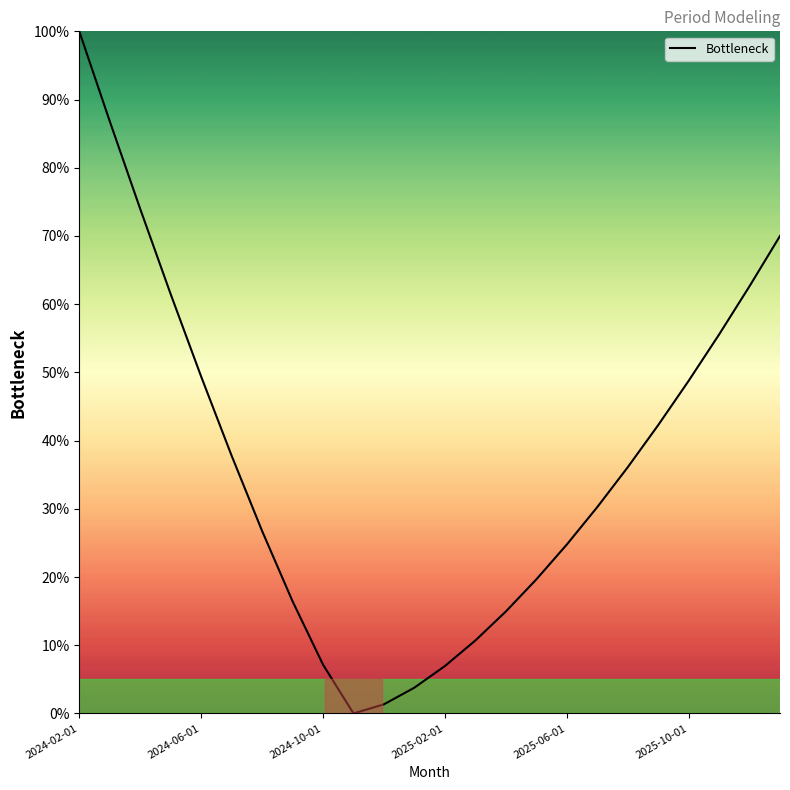

What is the difference between the maximum and minimum values?

100.0